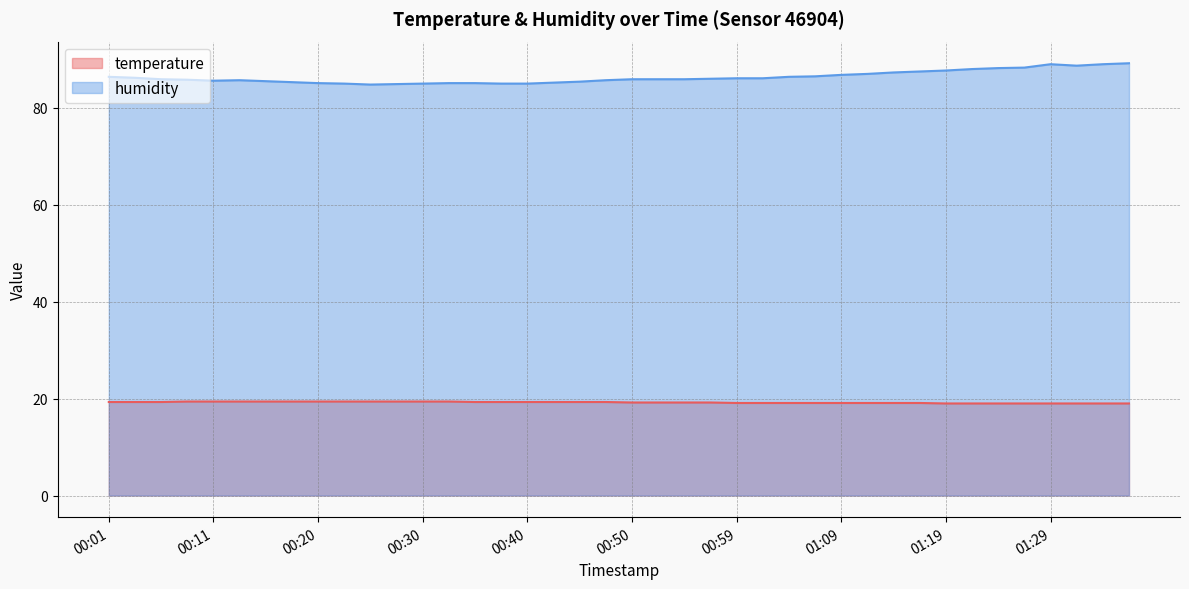

The value of humidity at 00:33 is 85.1. True or false?

True